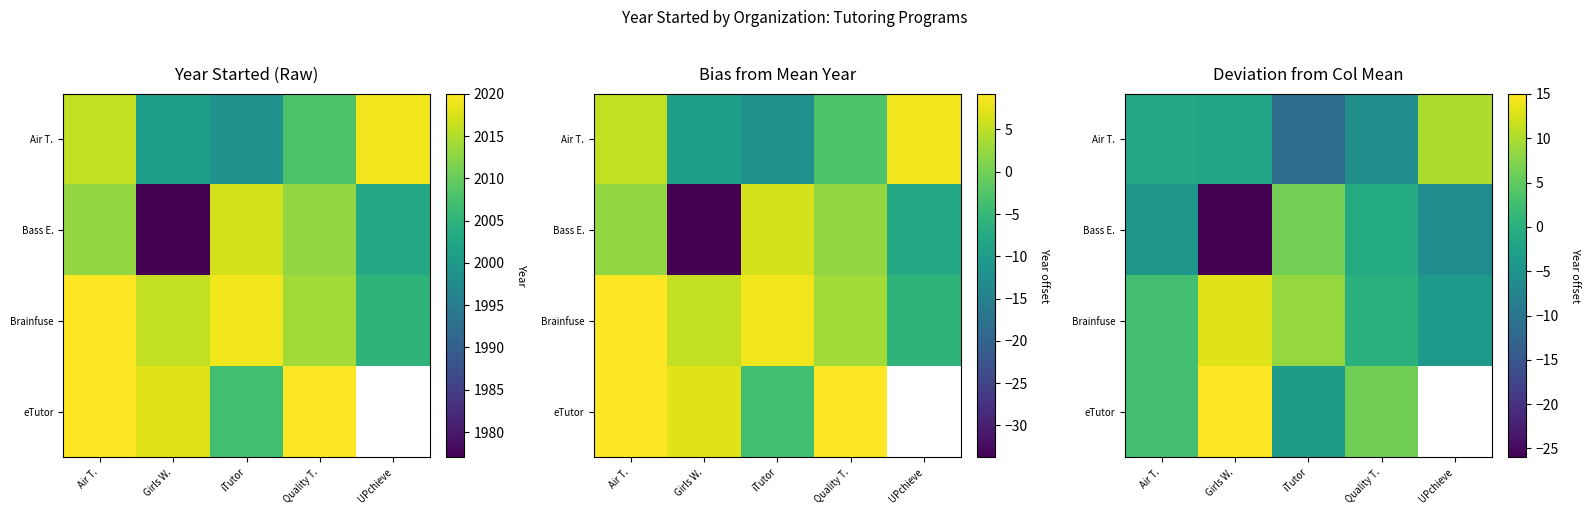

Is it true that Brainfuse equals 0.4 at Quality T.?

False